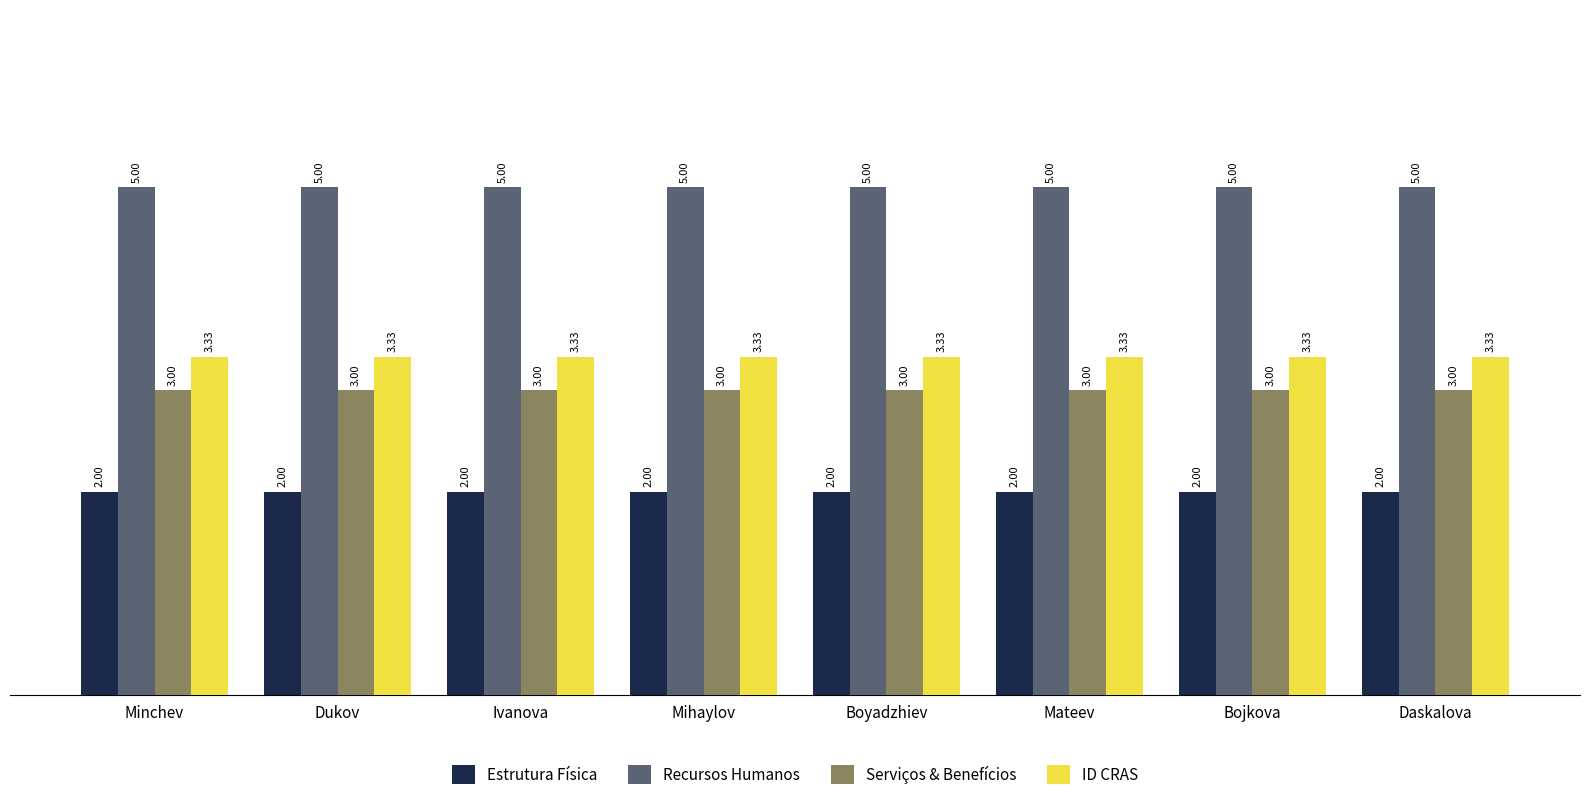

What is the smallest value displayed?

2.0